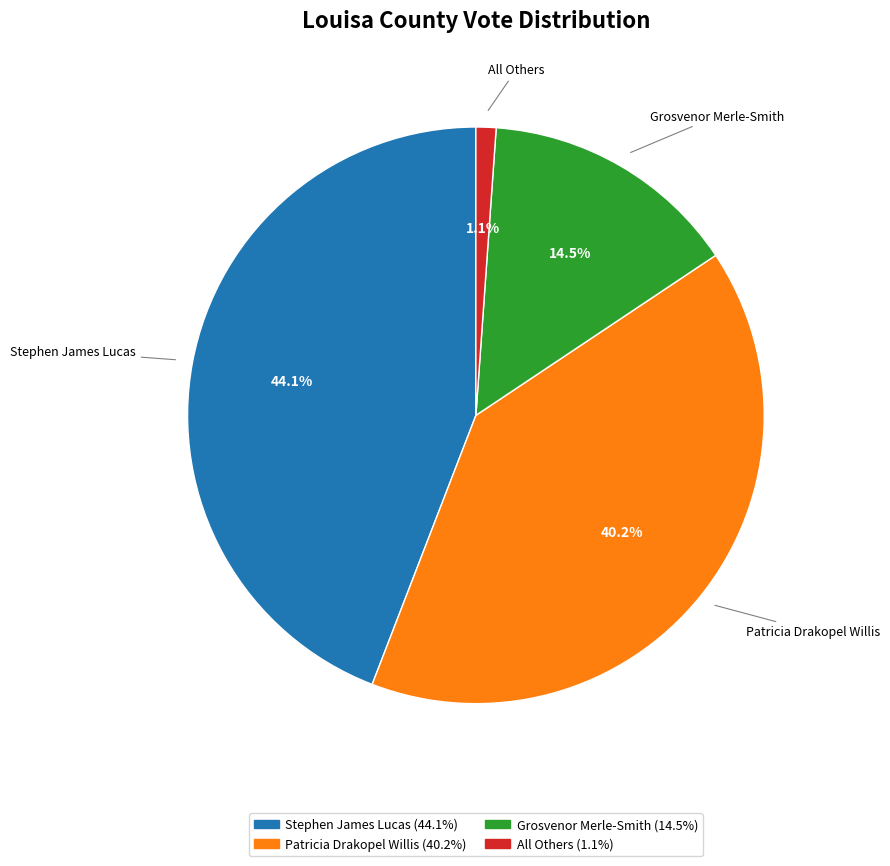

Which slice is the largest?

Stephen James Lucas